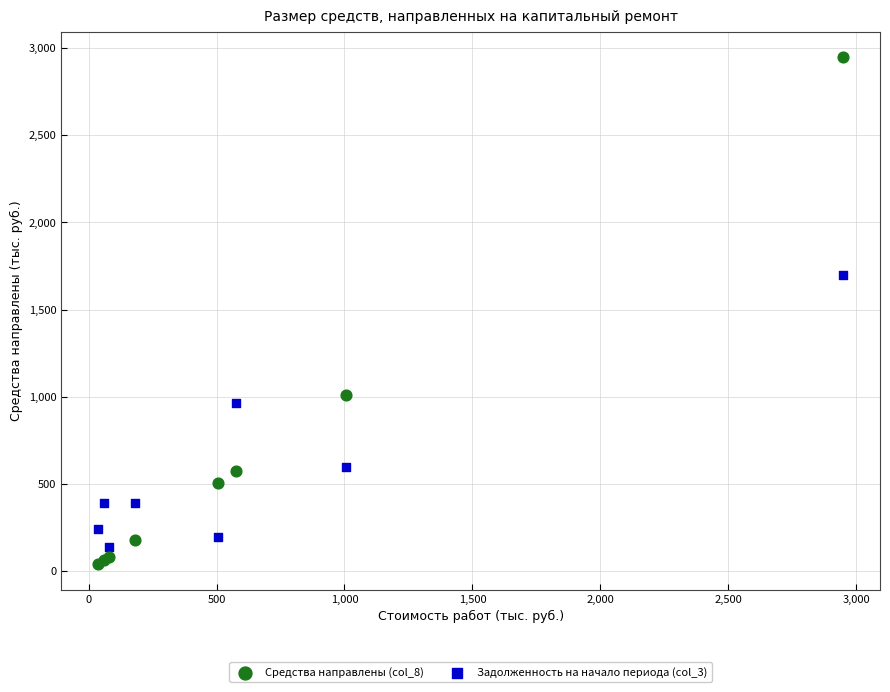

Across all series, what Y value is closest to 1492?

1698.4